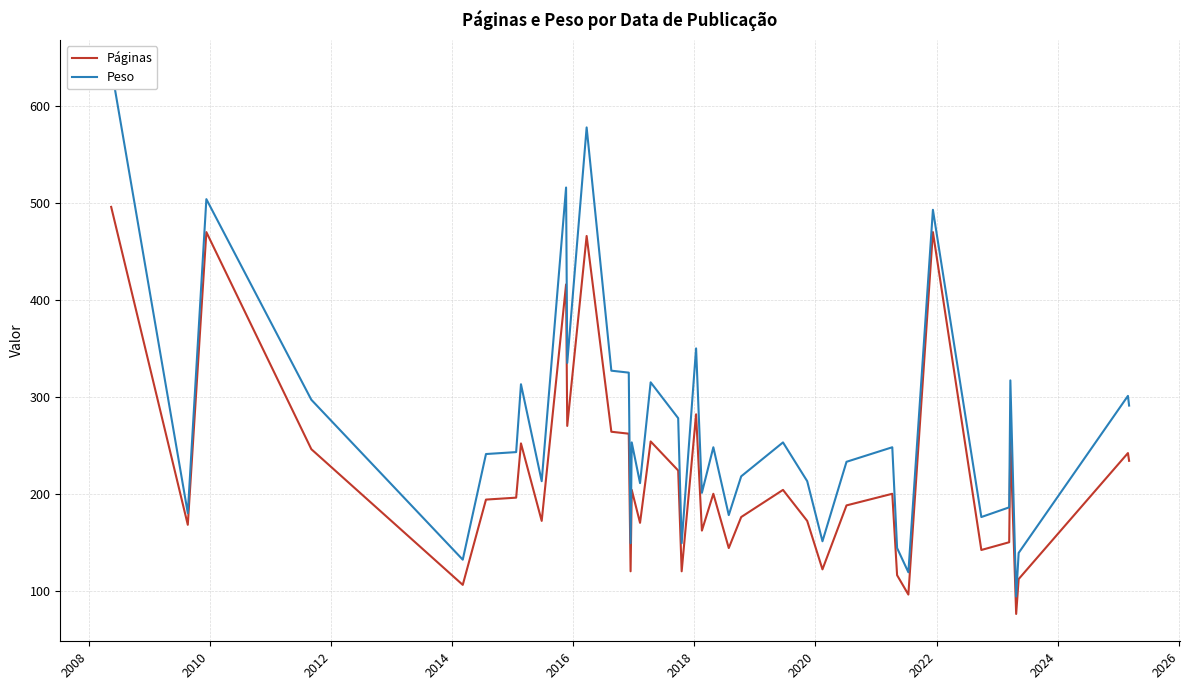

What is the lowest value of the Páginas series?

76